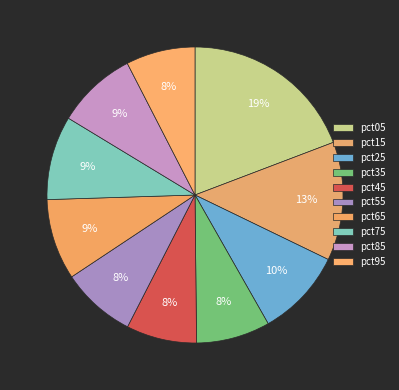

How many segments does this pie chart have?

10